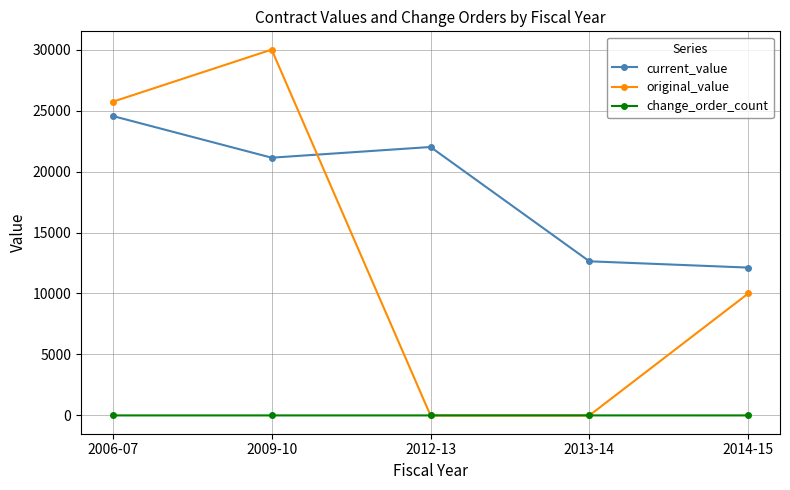

What is the sum of the change_order_count values at 2006-07 and 2009-10?

2.0